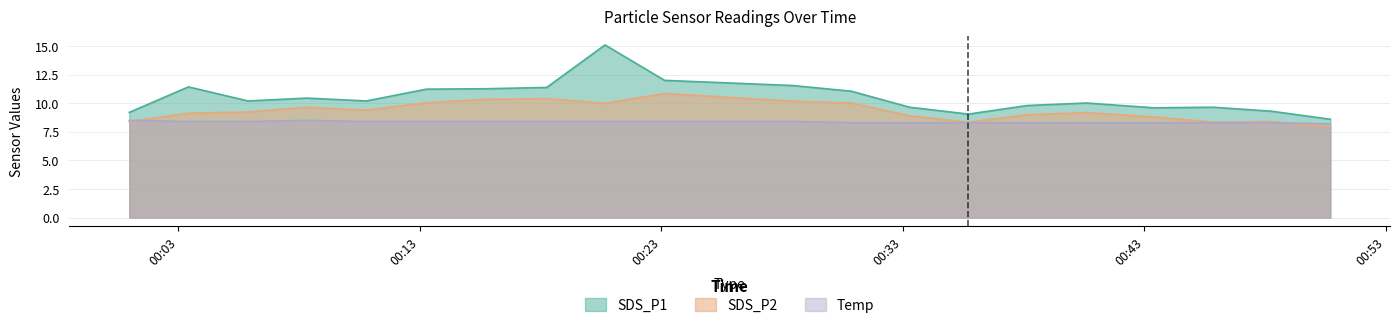

The value of SDS_P1 at 2022/09/24 00:50:42 is 8.6. True or false?

True